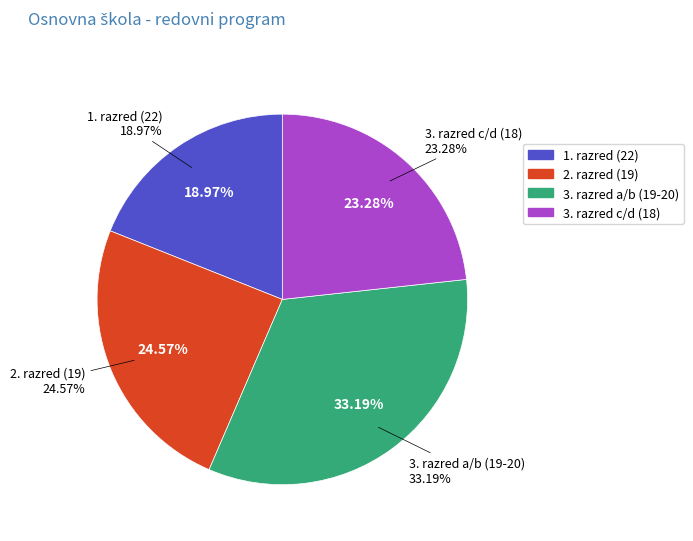

Between 3. razred osnovne škole (c/d) and 3. razred osnovne škole (c/d), which is larger?

3. razred osnovne škole (c/d)